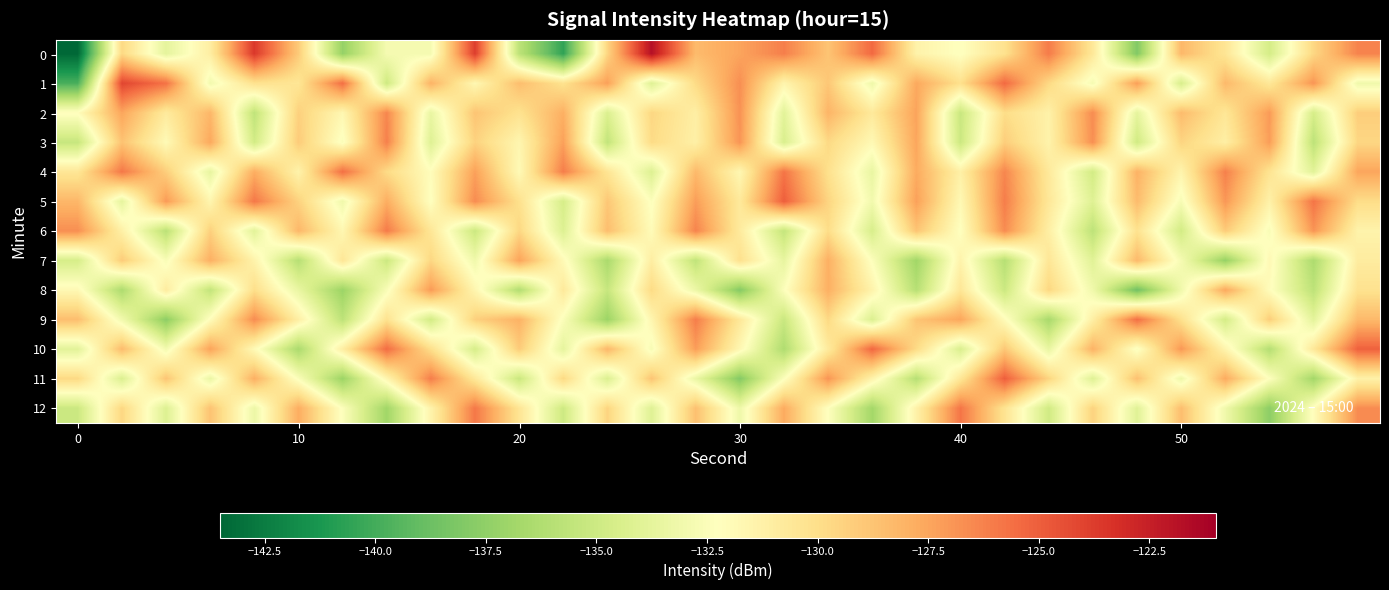

What is the minimum value shown in the chart?

-143.4